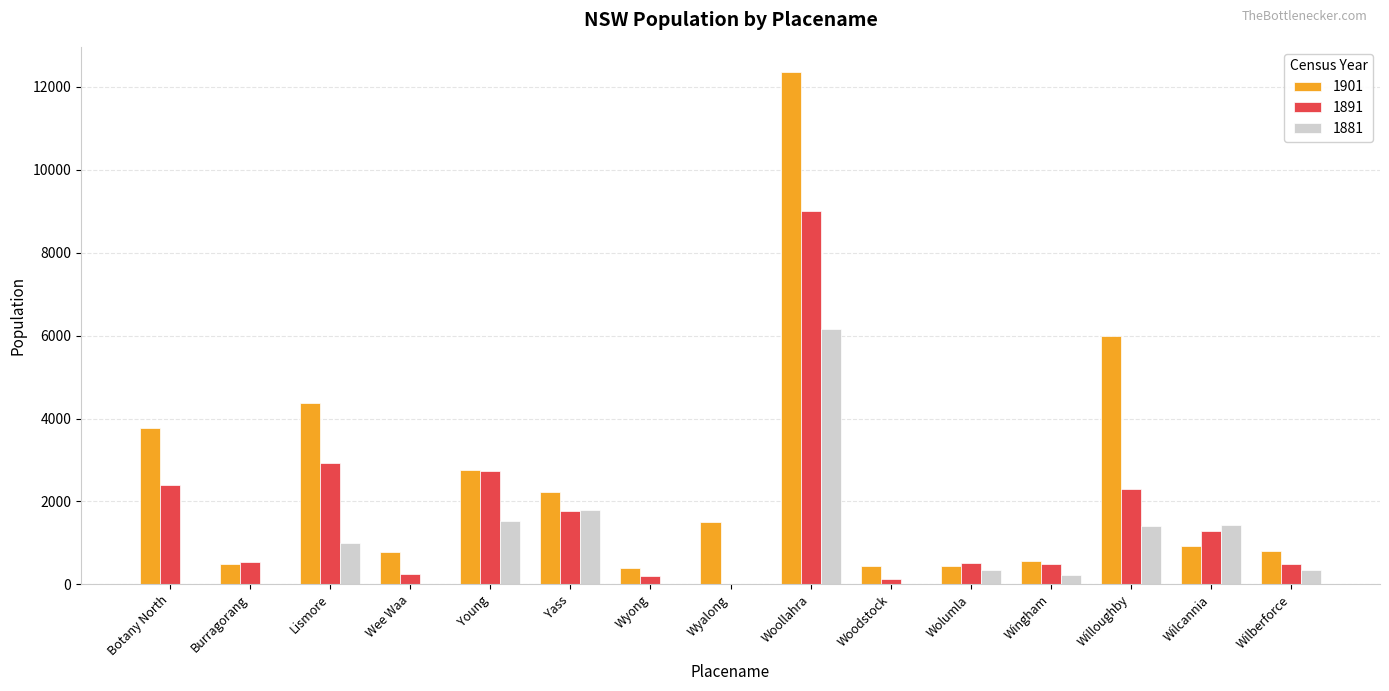

Is it true that 1891 equals 3684 at Young?

False